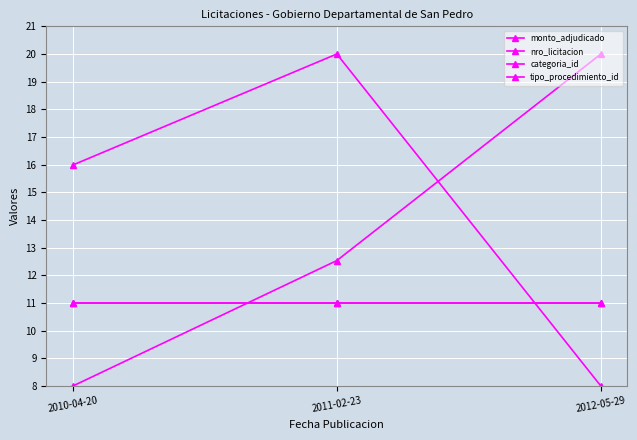

Count the monto_adjudicado values in the range 8 to 20.

3